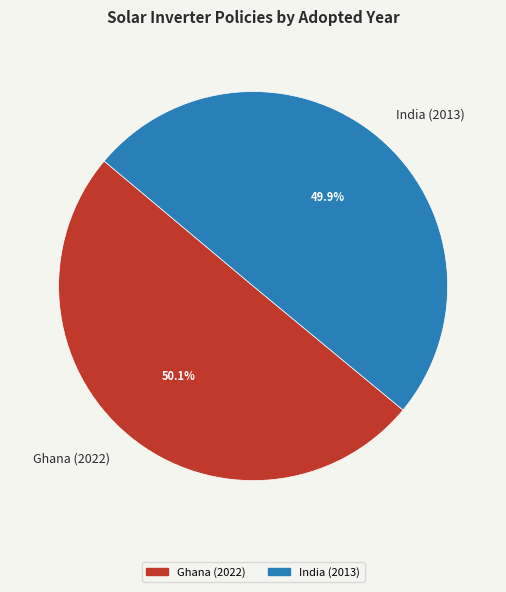

Is there a majority slice in this chart?

Yes